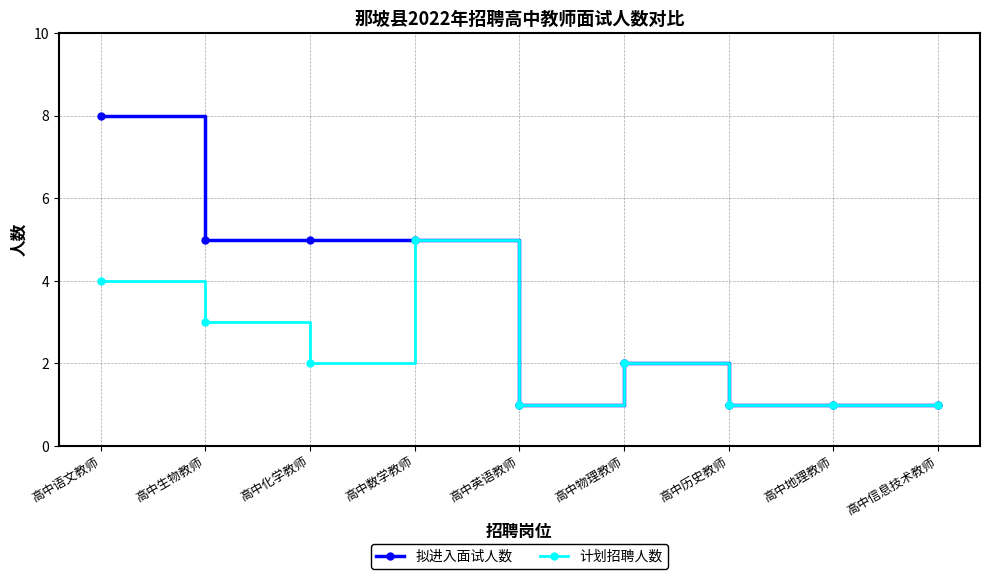

How many values in the 拟进入面试人数 series are below 2?

4